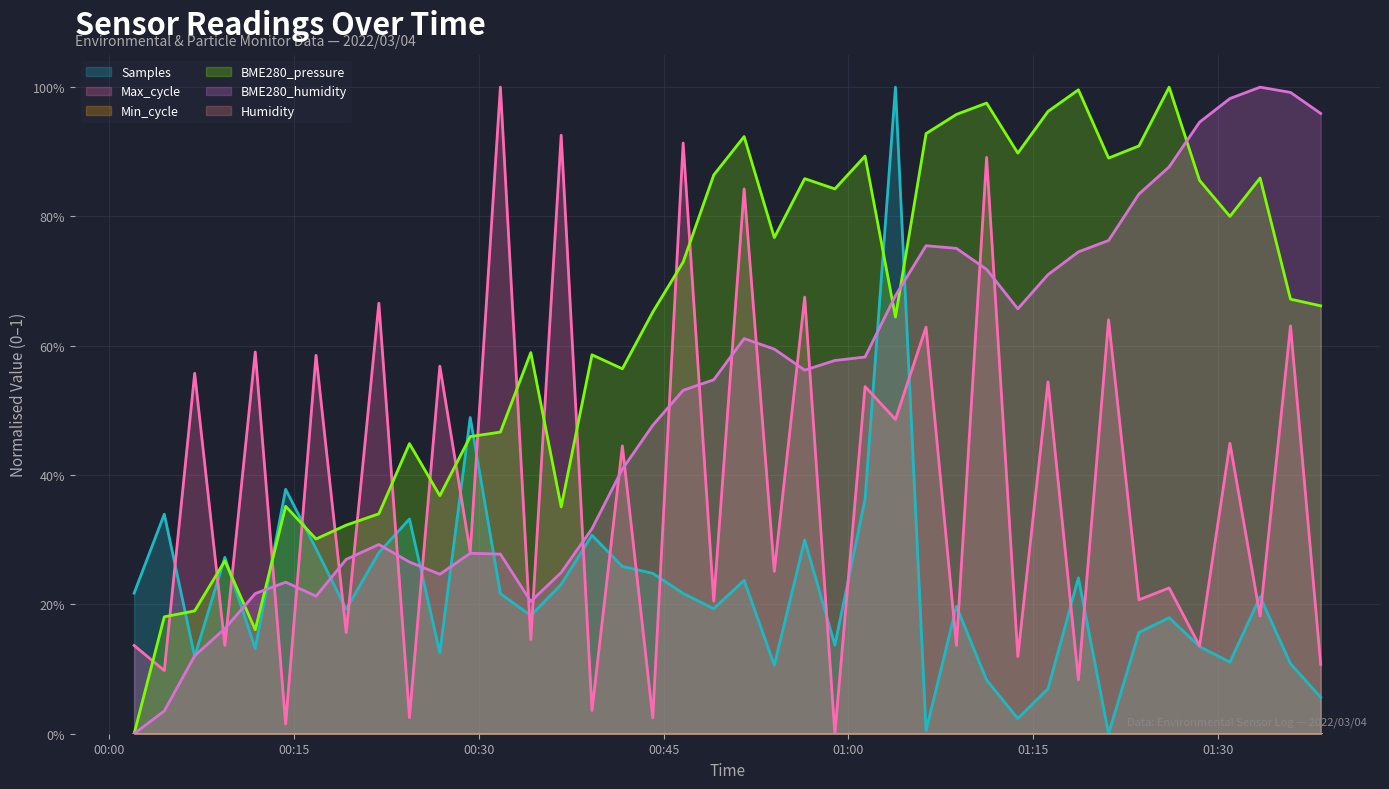

At which category is the sum across all series the highest?

2022/03/04 01:03:49